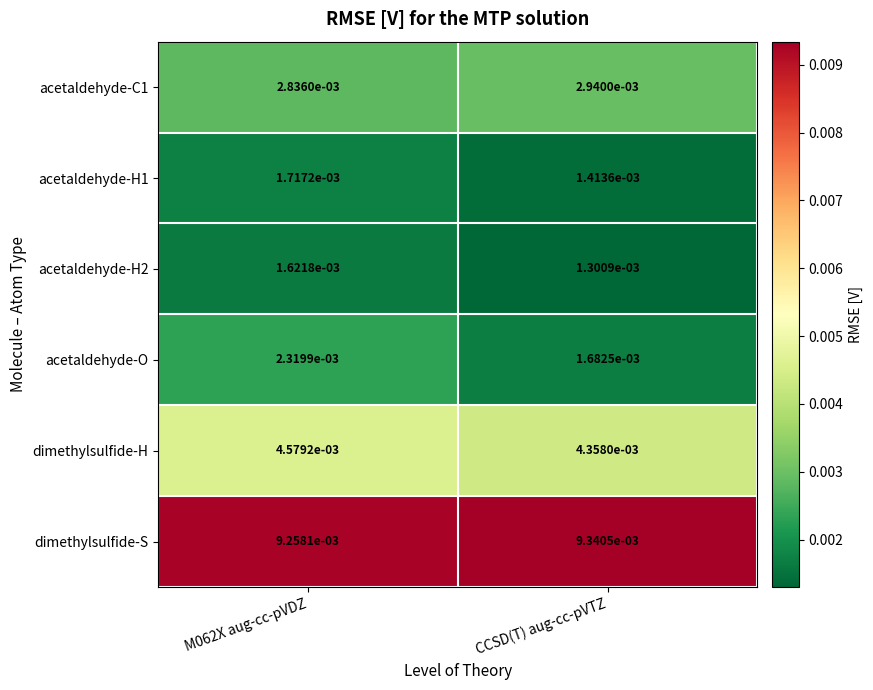

Between M062X aug-cc-pVDZ and CCSD(T) aug-cc-pVTZ, which series saw the biggest shift?

acetaldehyde-O